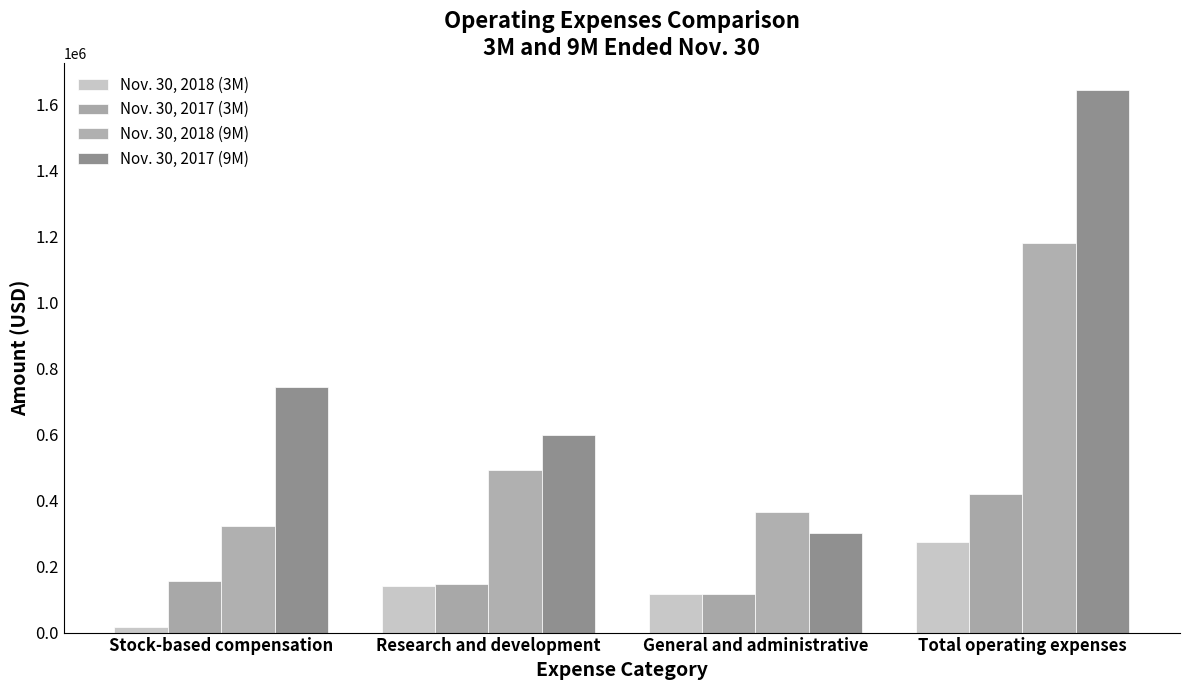

Which series has the largest total across all categories?

Nov. 30, 2017 (9M)